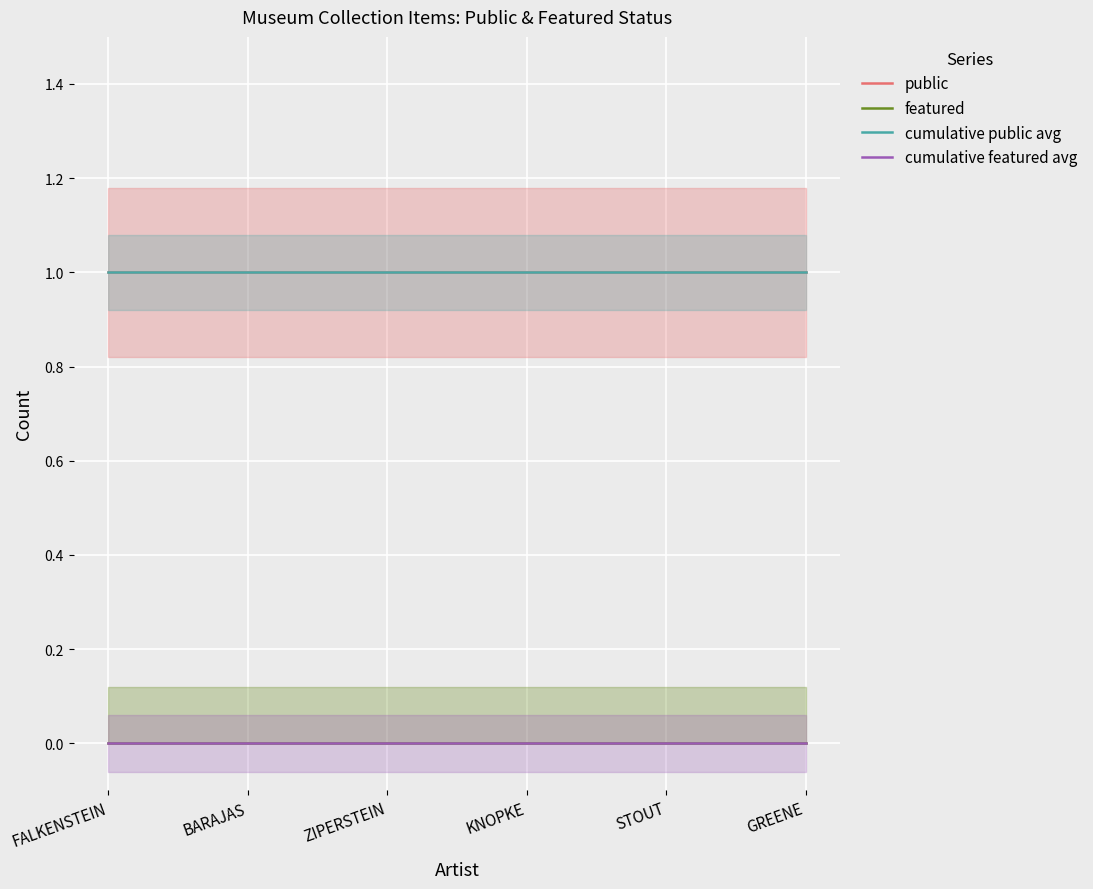

What is the label of the 5th point from the right?

BARAJAS